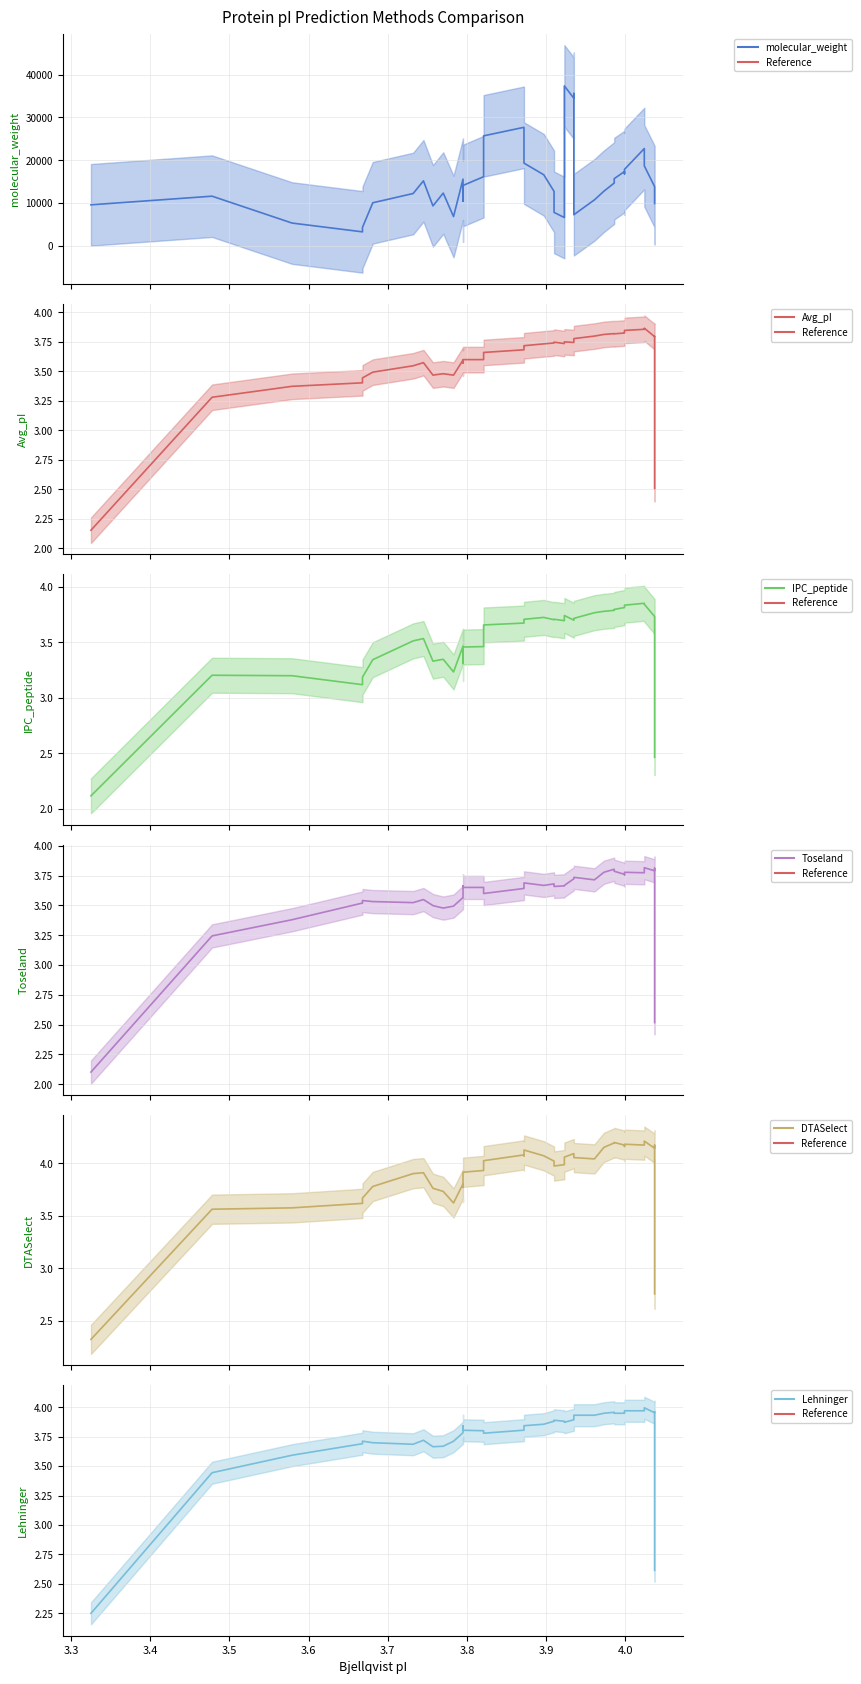

True or false: DTASelect (mean) and Toseland (mean) intersect in this chart.

False